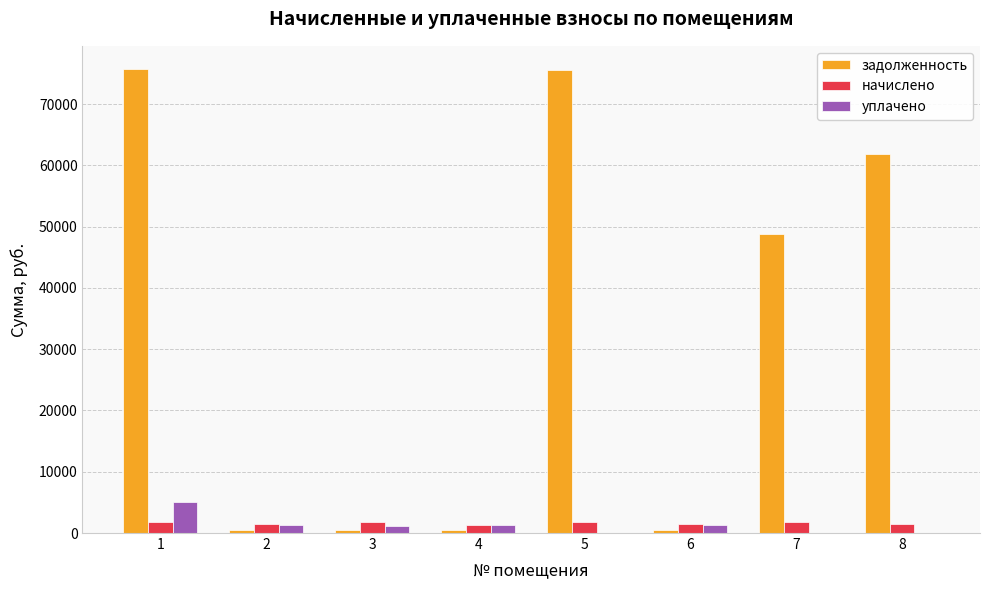

Which series changed the most between 7 and 8?

задолженность